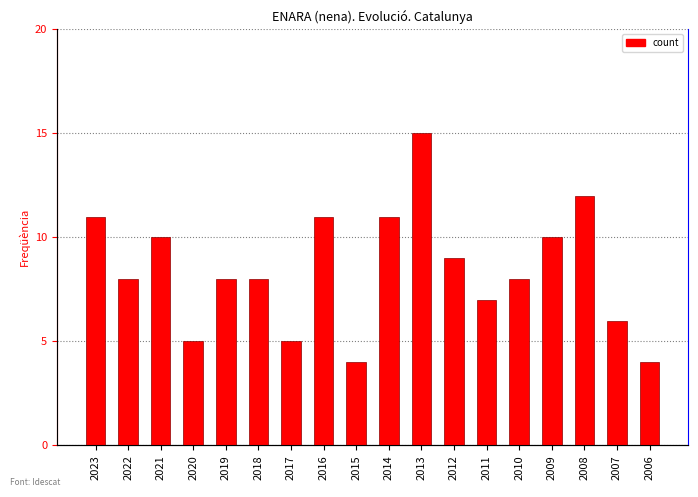

True or false: the data shows 14 at 2012.

False